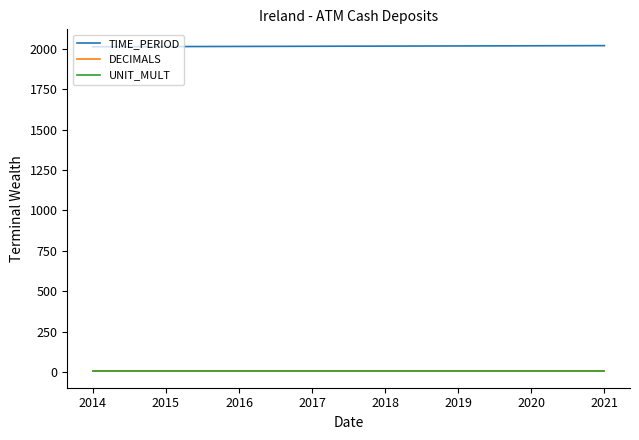

True or false: TIME_PERIOD and DECIMALS intersect in this chart.

False